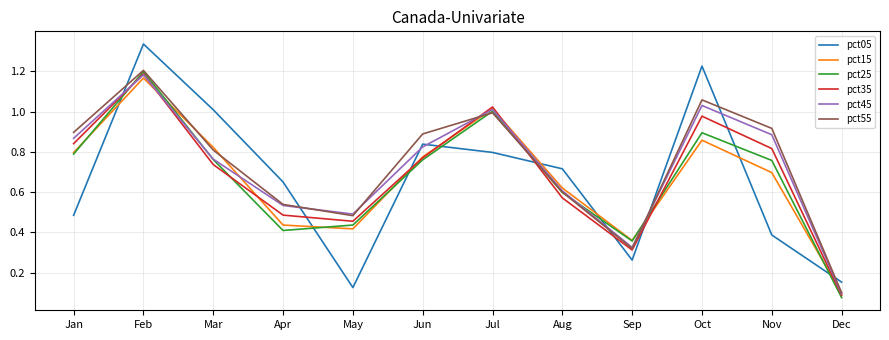

Is it true that pct25 equals 1.2 at Feb?

True